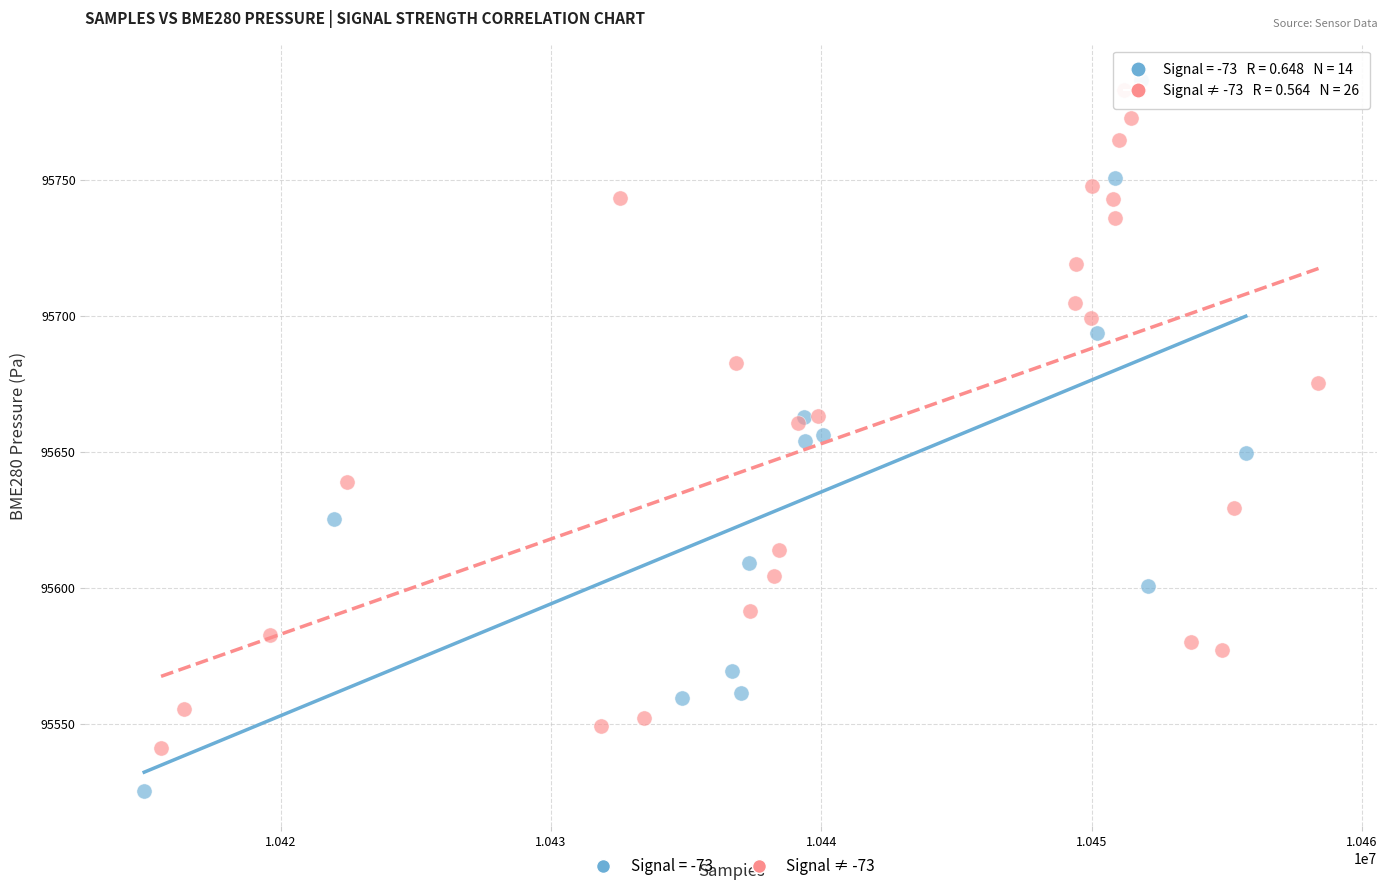

Which series reaches the minimum Y coordinate?

Signal = -73